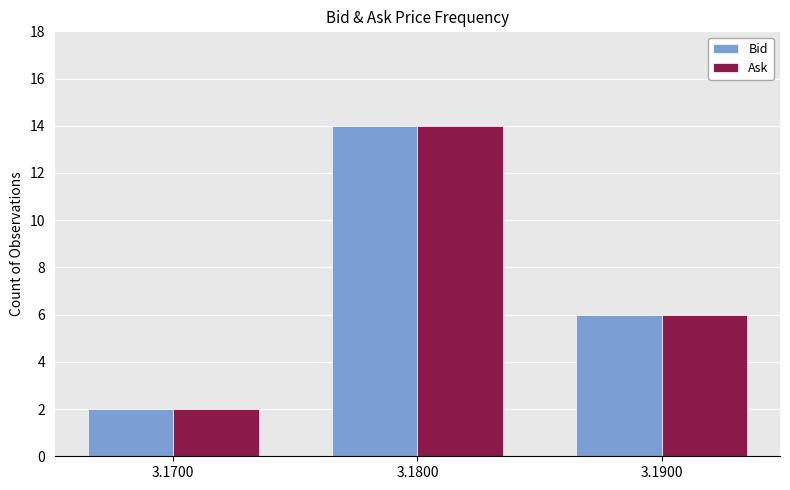

True or false: Bid has a value of 6 at 3.1900.

True